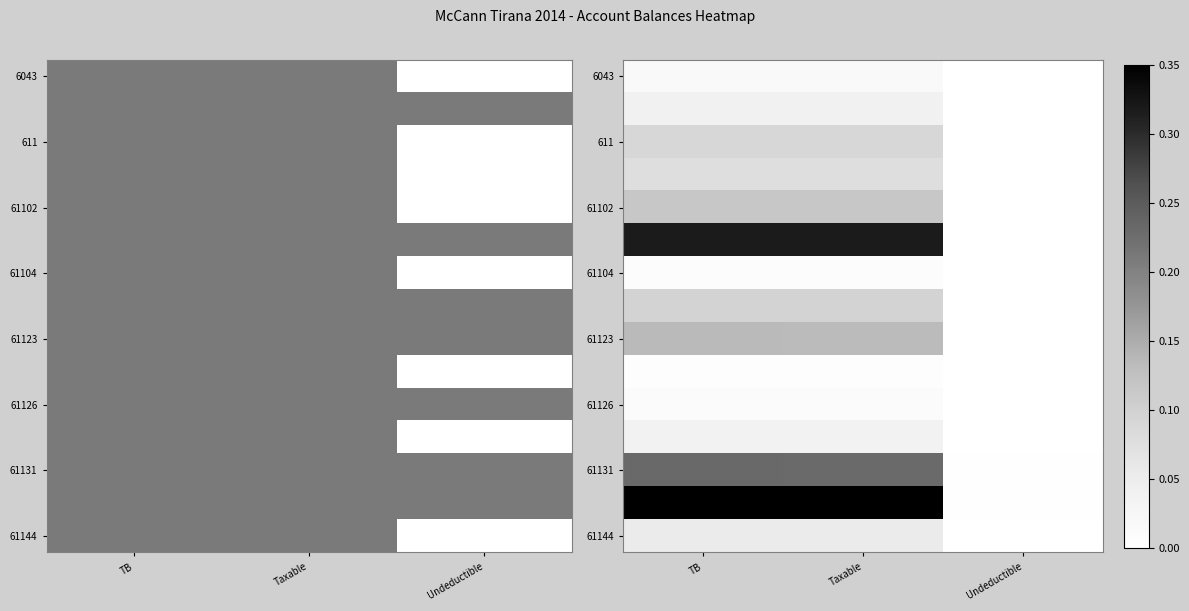

How many data points in 61102 are above 0?

2